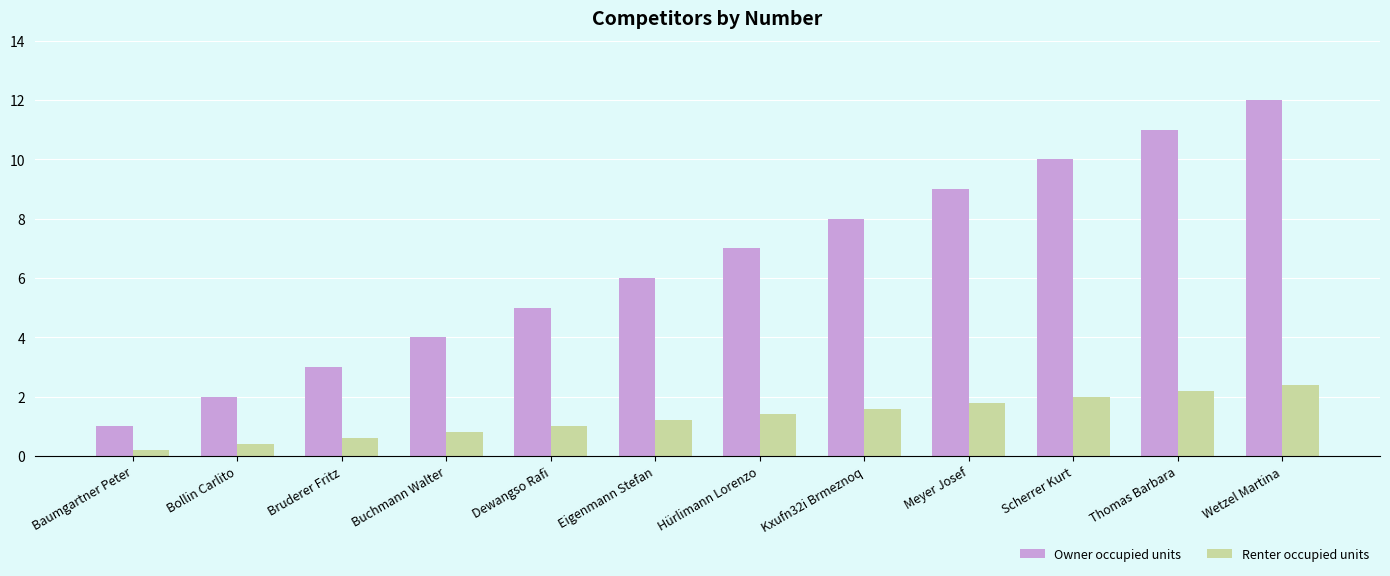

Is the value of Owner occupied units at Scherrer Kurt greater than the value of Renter occupied units at Meyer Josef?

Yes